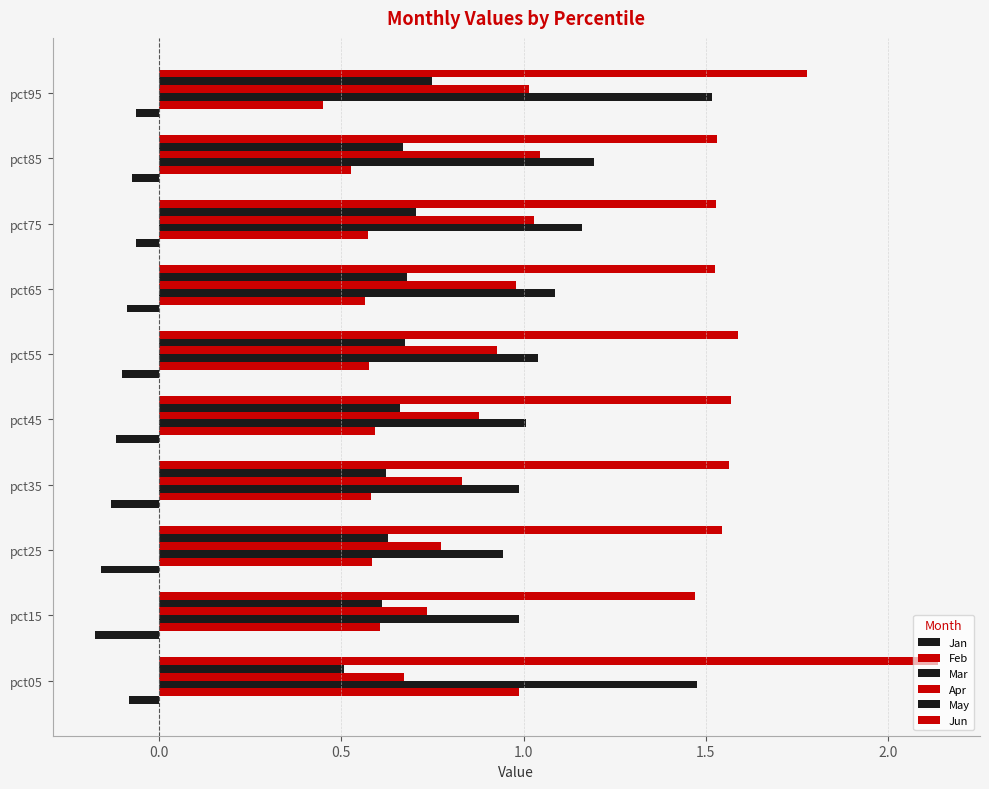

What is the lowest value of the Feb series?

0.5